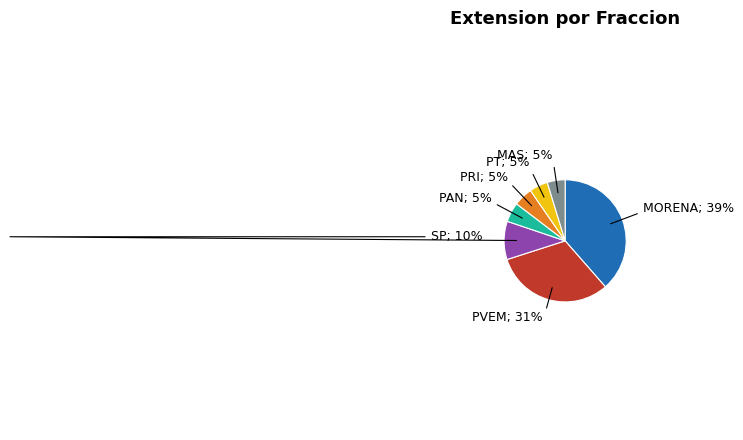

How many slices are in this pie chart?

7